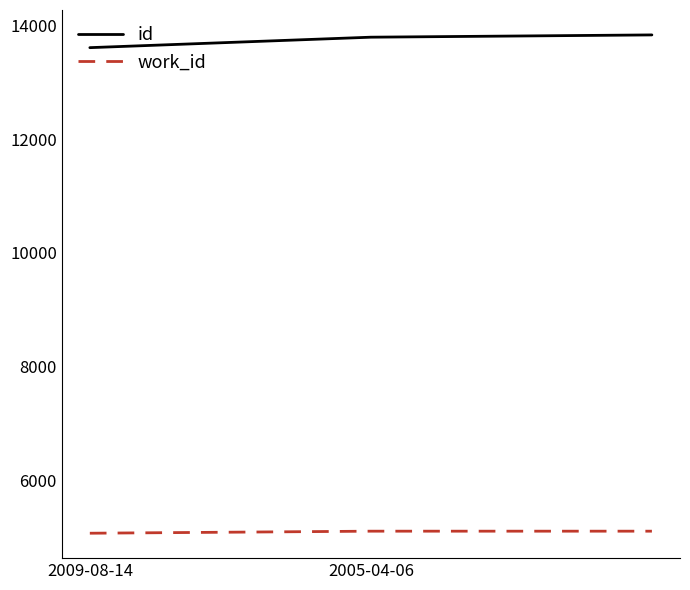

Rank the series by their average value, from lowest to highest.

work_id, id